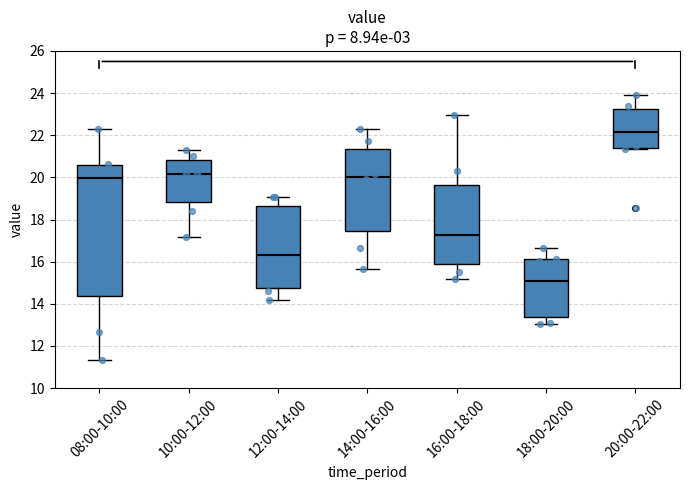

Which box's median line is the highest?

20:00-22:00